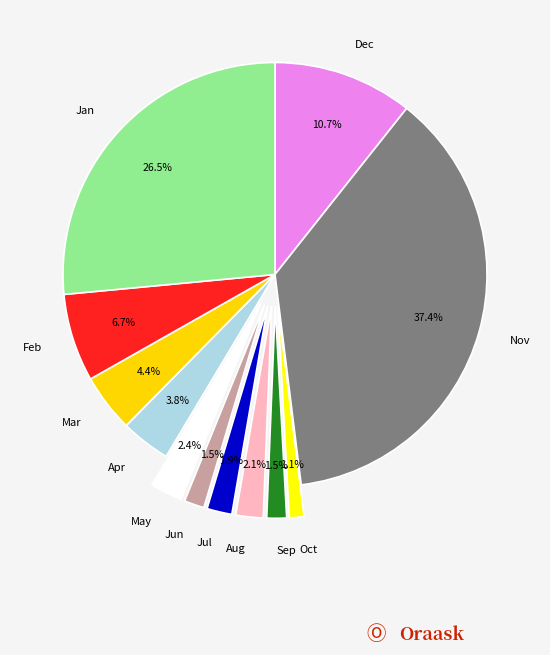

What percentage is NOT represented by Nov?

62.6%